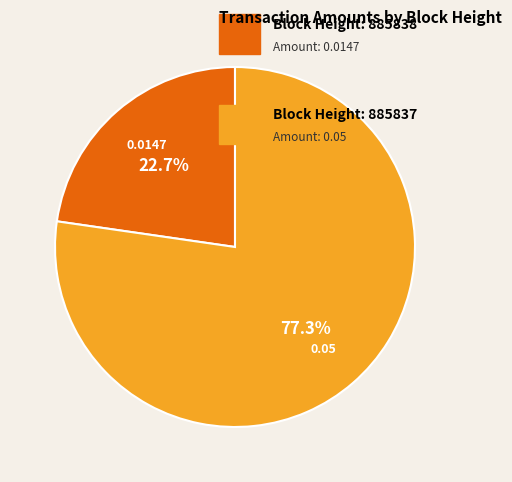

Count the number of slices in the pie.

2